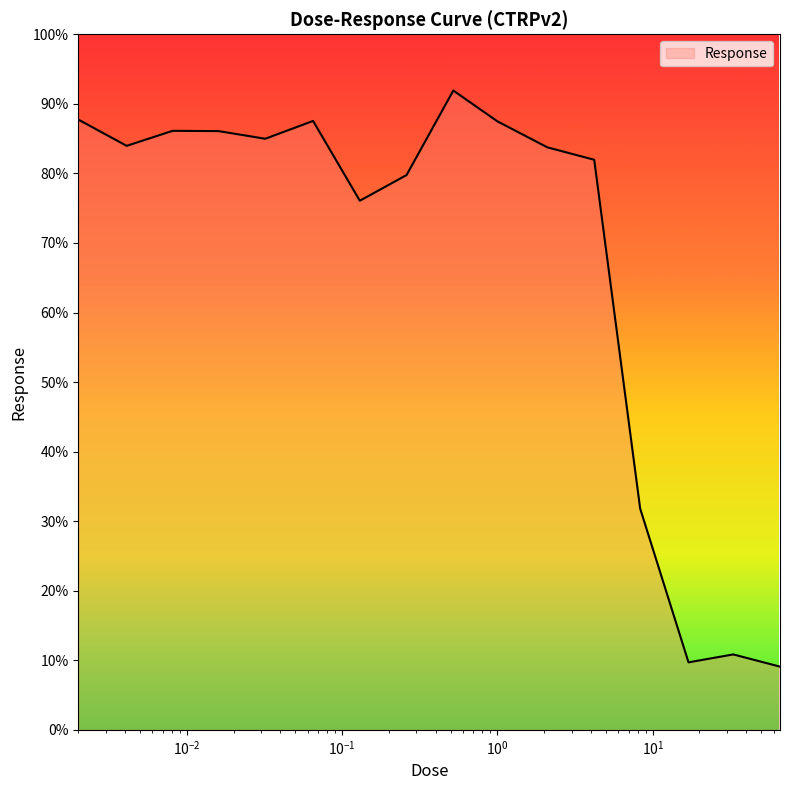

What is the maximum value shown in the chart?

91.9